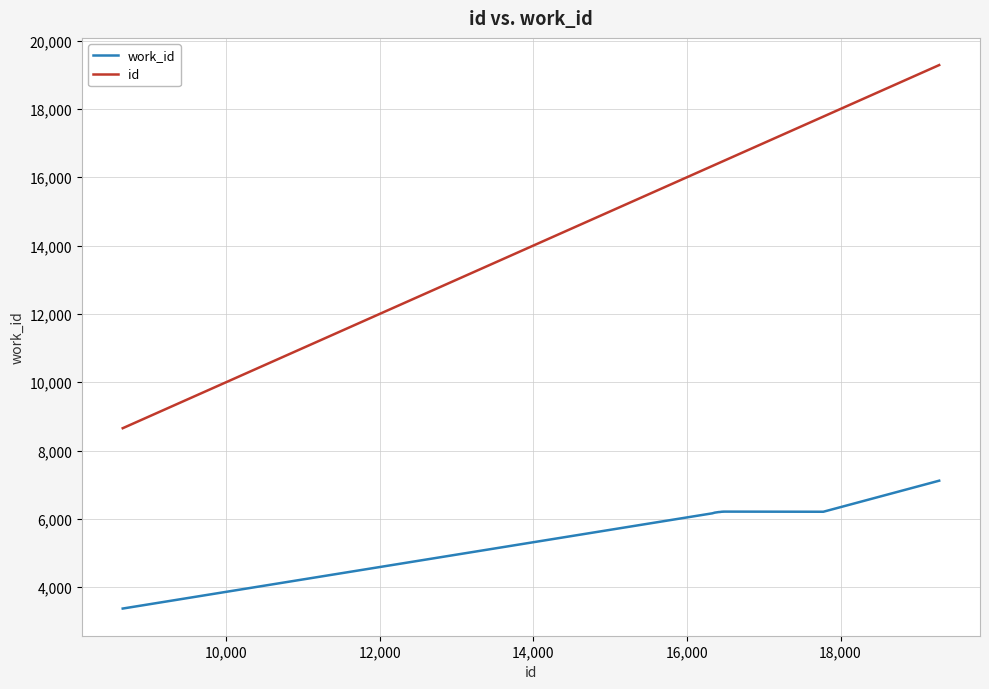

Which series has the largest range (max minus min)?

id